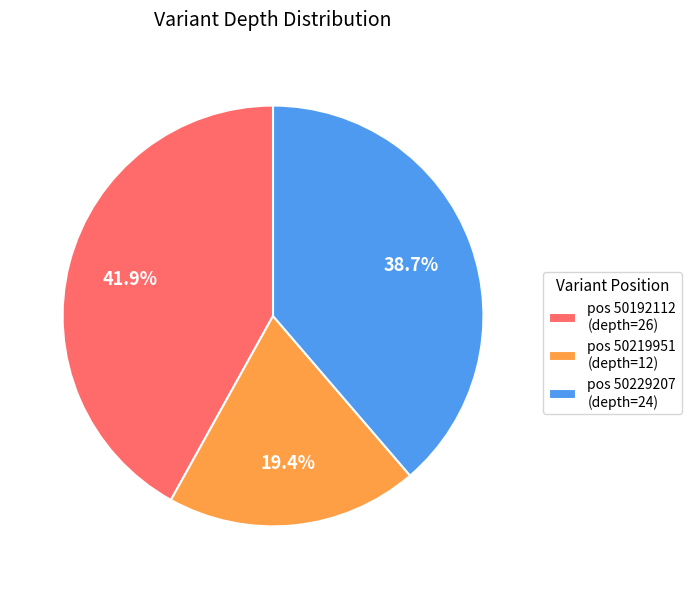

Which category has the biggest portion of the pie?

pos 50192112 (depth=26)